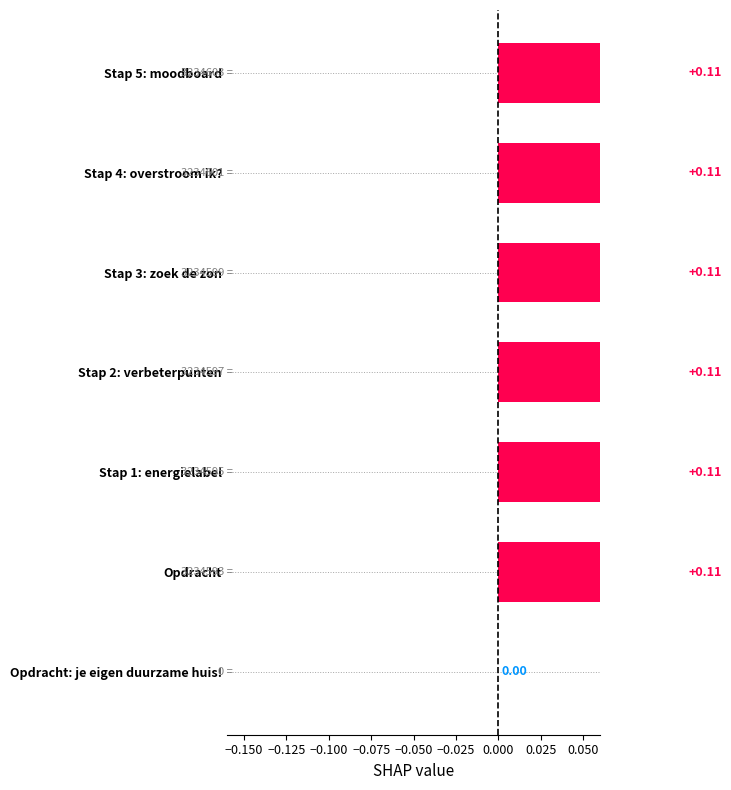

Are the bars grouped side by side (vs. stacked)?

No